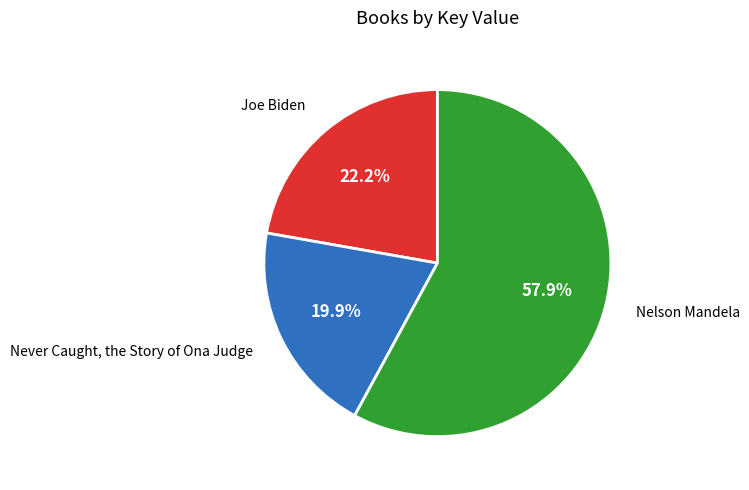

Count the number of slices in the pie.

3